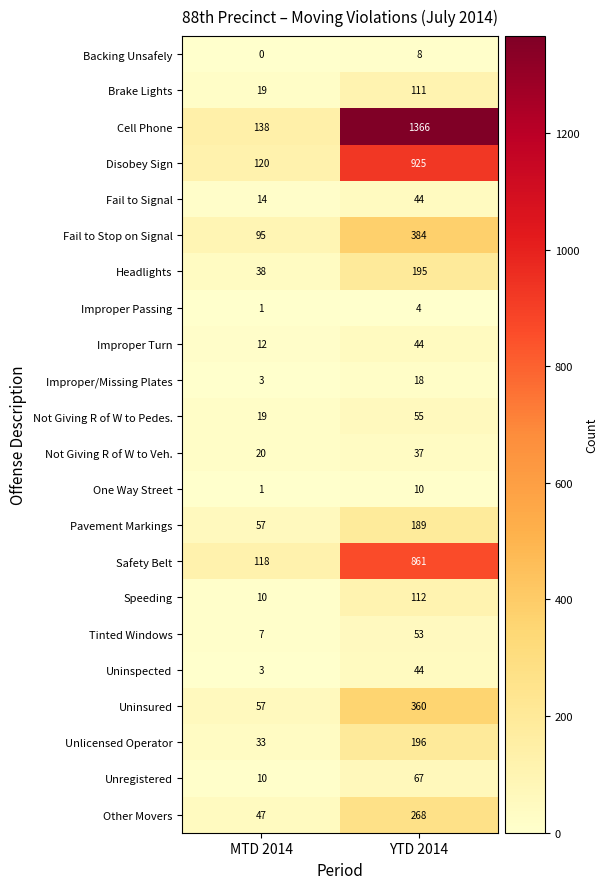

Which series has the largest total across all categories?

Cell Phone